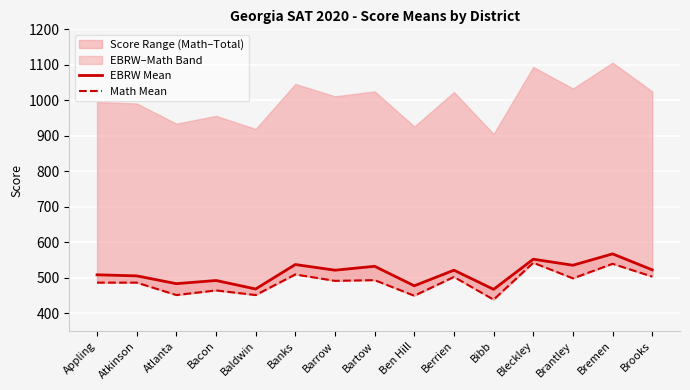

Which label corresponds to the smallest value in the chart?

Bibb